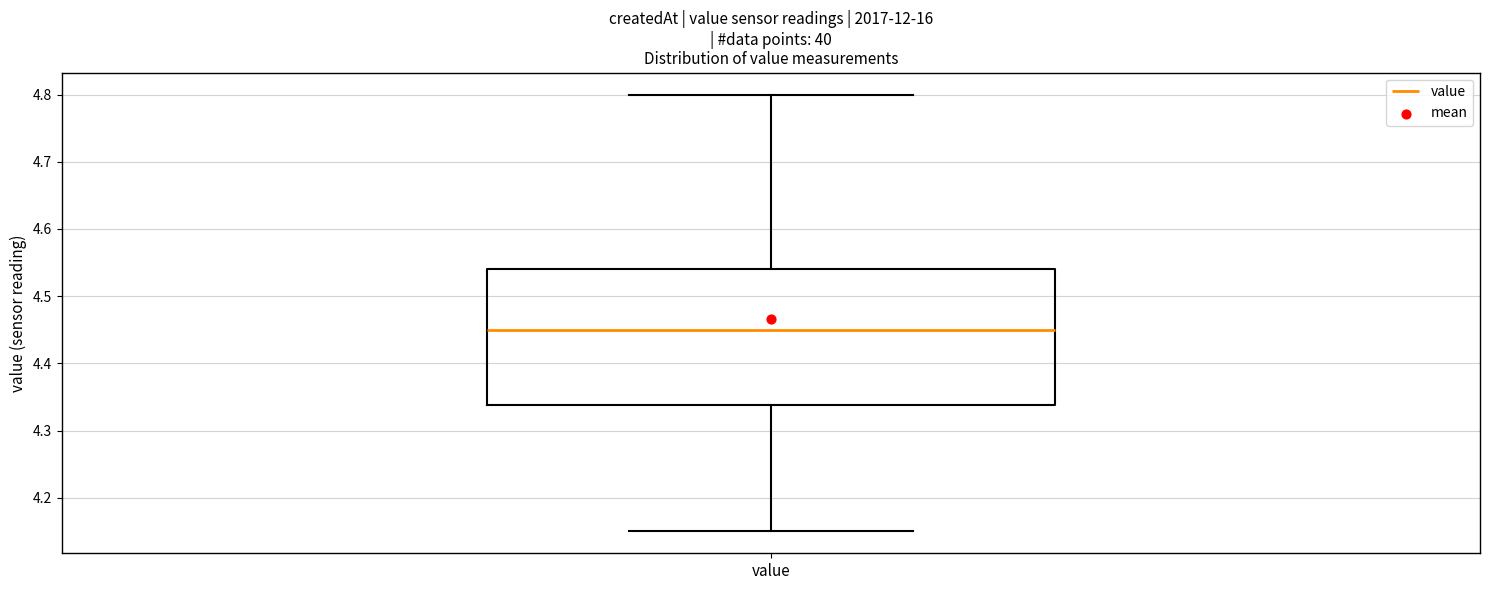

Where does the lower whisker of the box for value end on the y-axis? The values are not printed on the chart, so give them approximately, as read against the axis.

4.15